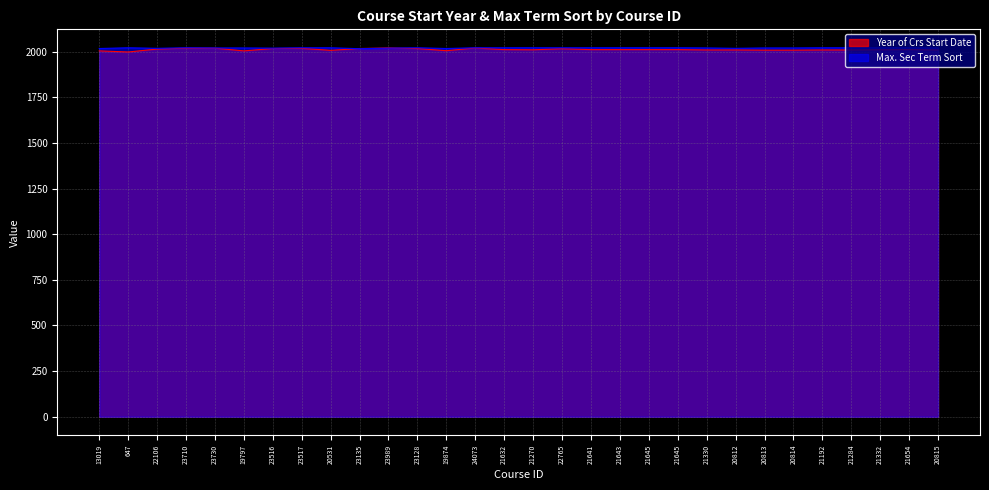

How many times do Max. Sec Term Sort and Year of Crs Start Date cross each other?

2